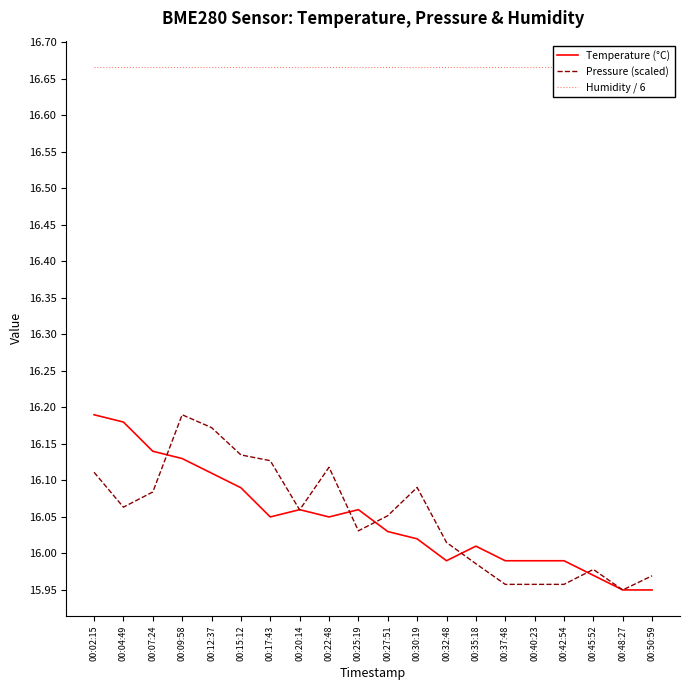

List the series in order of their peak value, highest first.

Humidity / 6, Temperature (°C), Pressure (scaled)